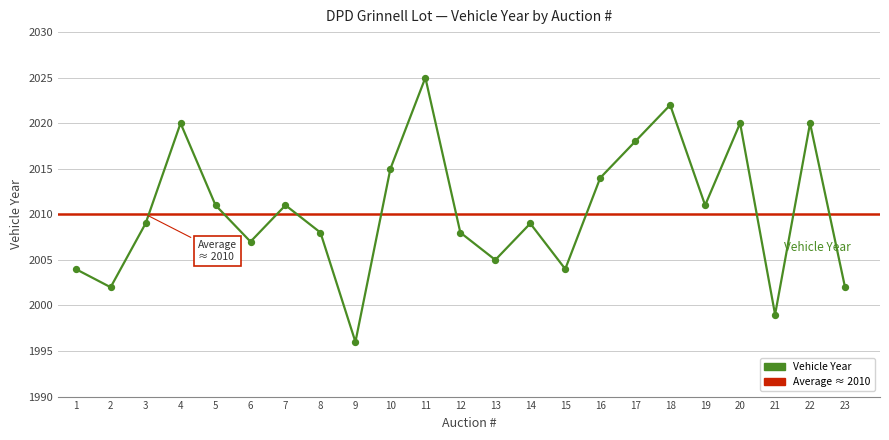

Which has a higher value, 4 or 14?

4